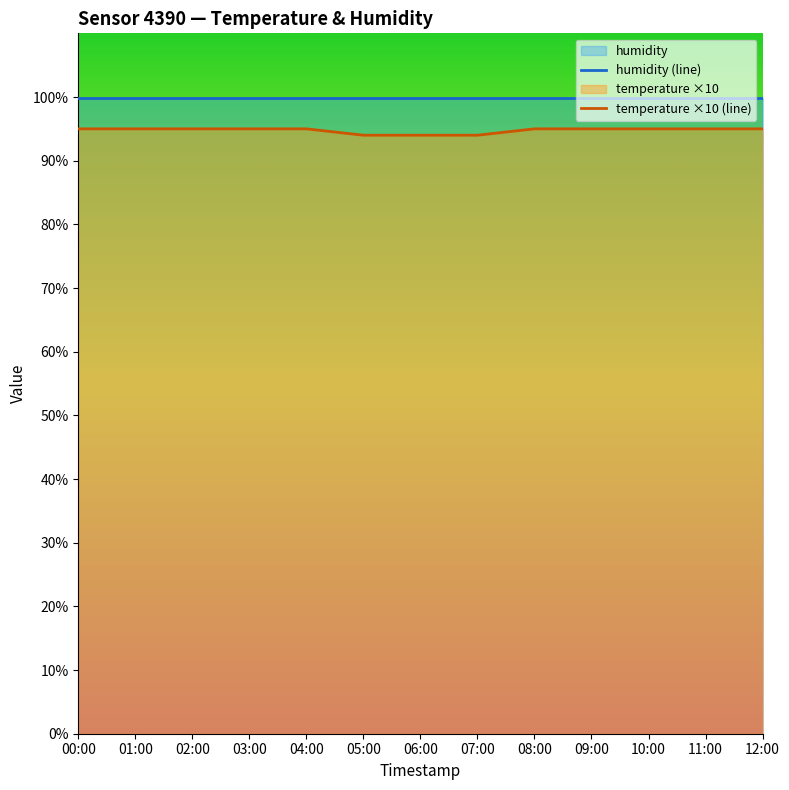

Is it true that humidity (line) equals 99.9 at 12:00?

True